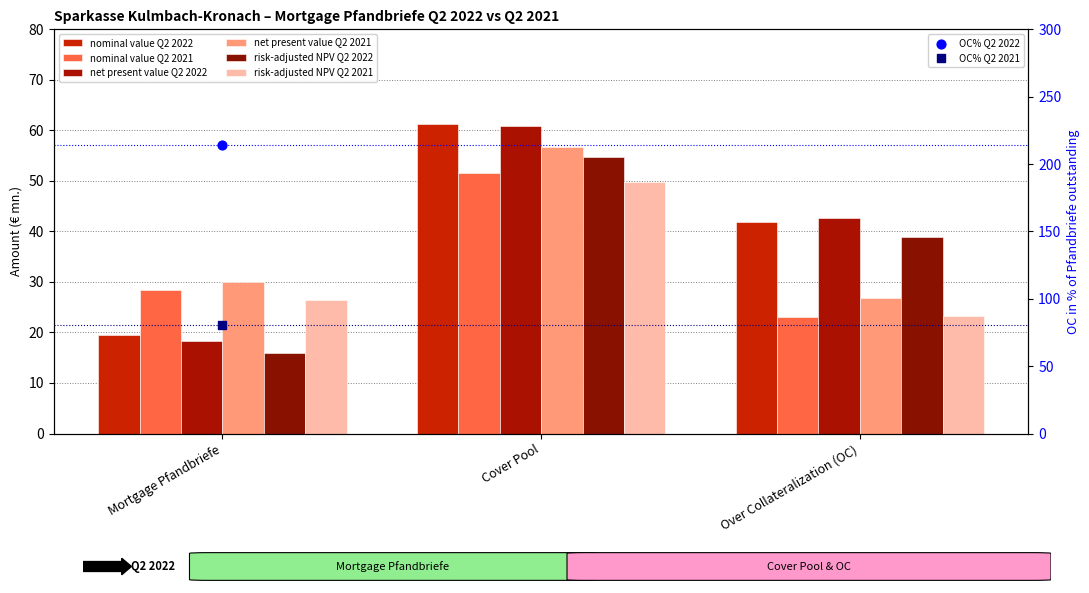

Which series reaches the minimum Y coordinate?

risk-adjusted NPV Q2 2022